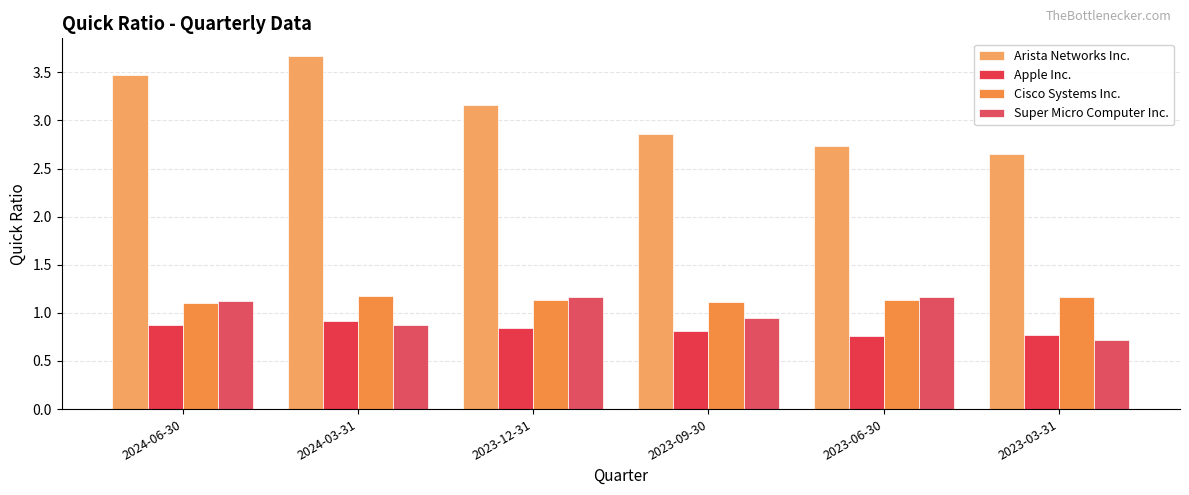

What is the greatest value displayed?

3.7